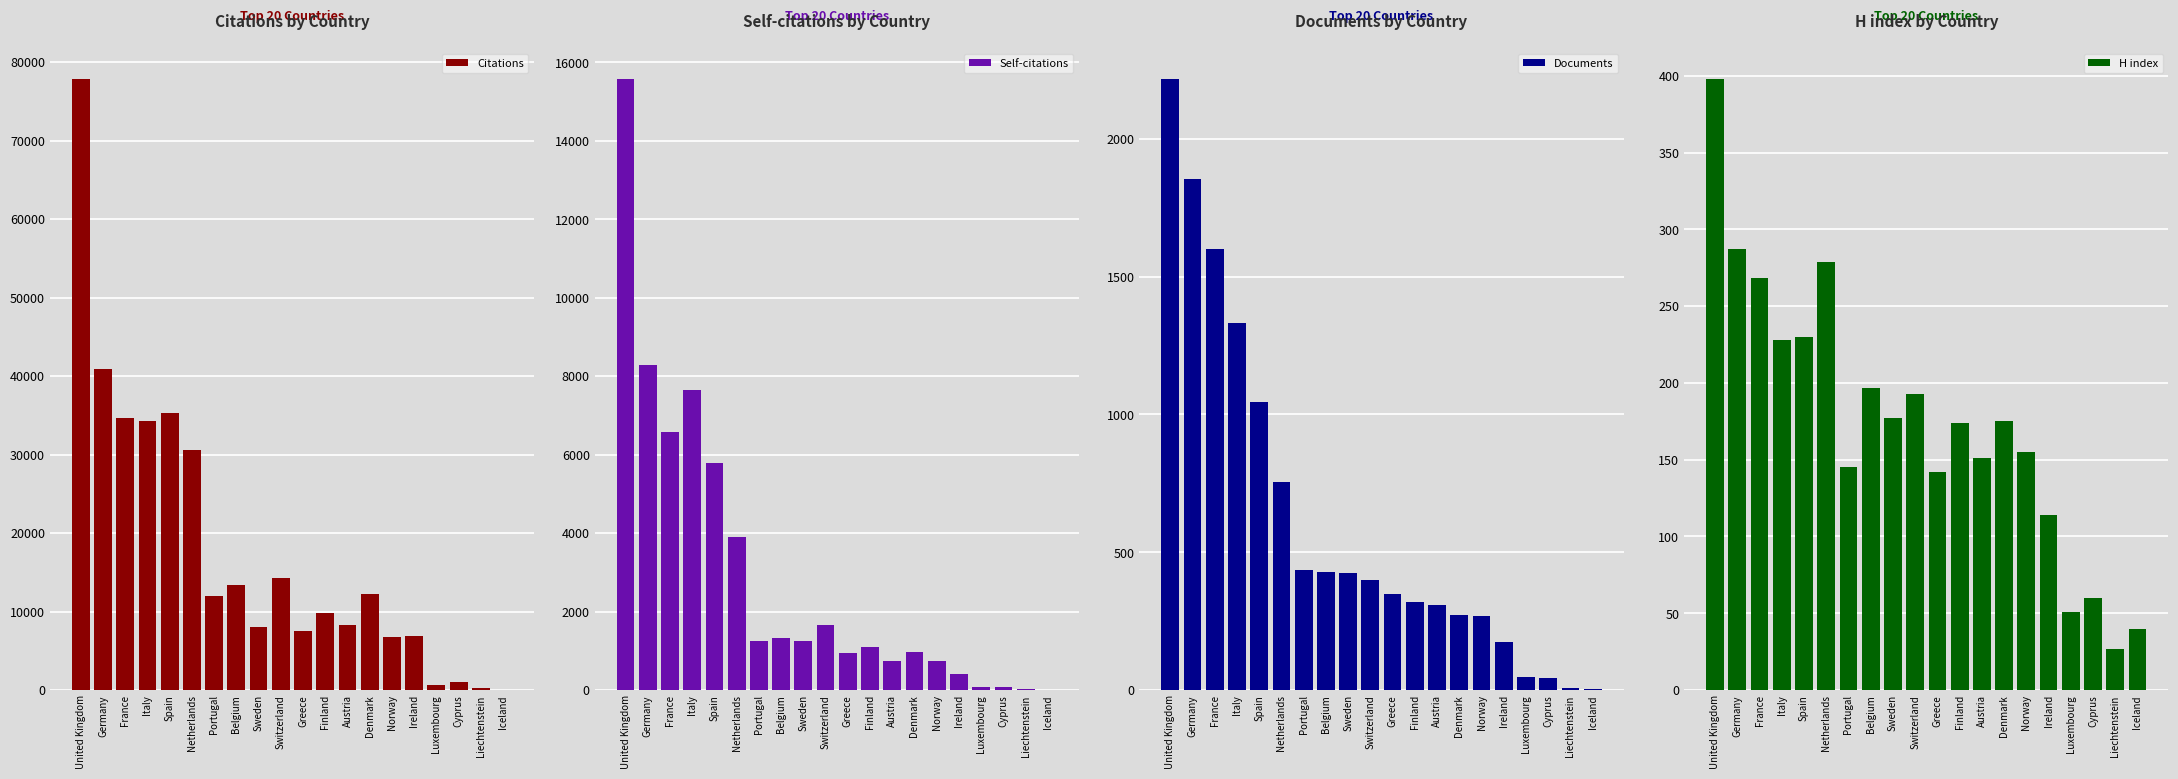

What is the approximate value of H index at Cyprus?

60